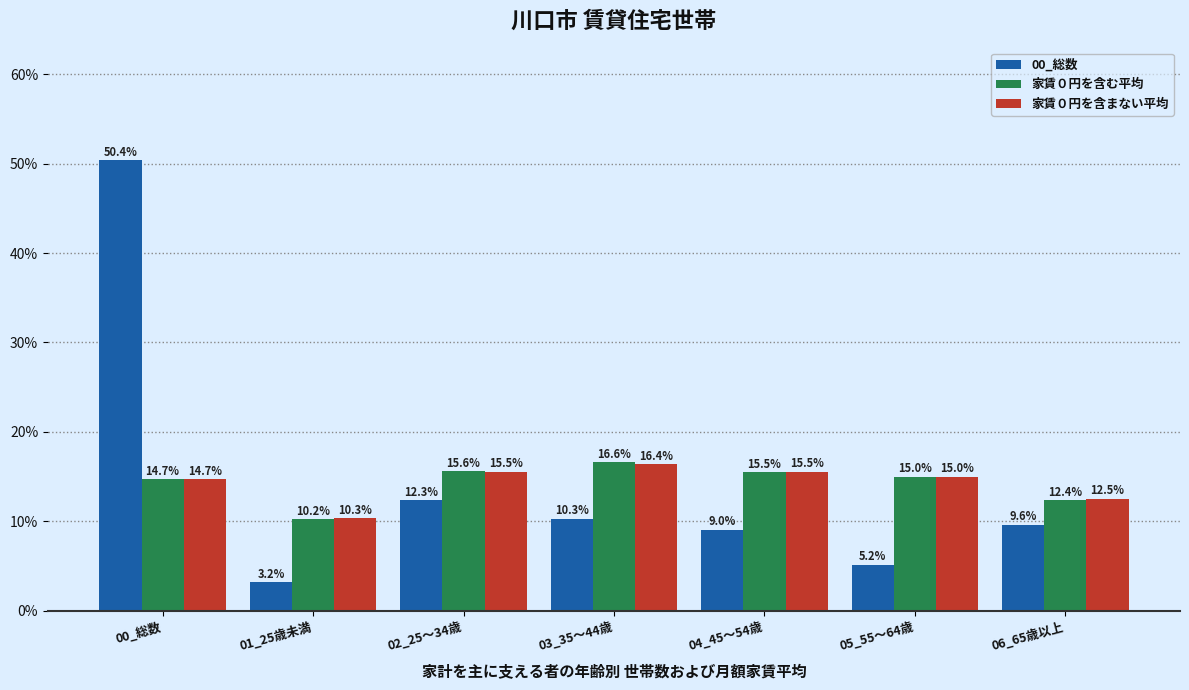

Reading left to right, extract all data points from this chart.

00_総数: 50.4	3.2	12.3	10.3	9.0	5.2	9.6
家賃０円を含む平均: 14.7	10.2	15.6	16.6	15.5	15.0	12.4
家賃０円を含まない平均: 14.7	10.3	15.5	16.4	15.5	15.0	12.5